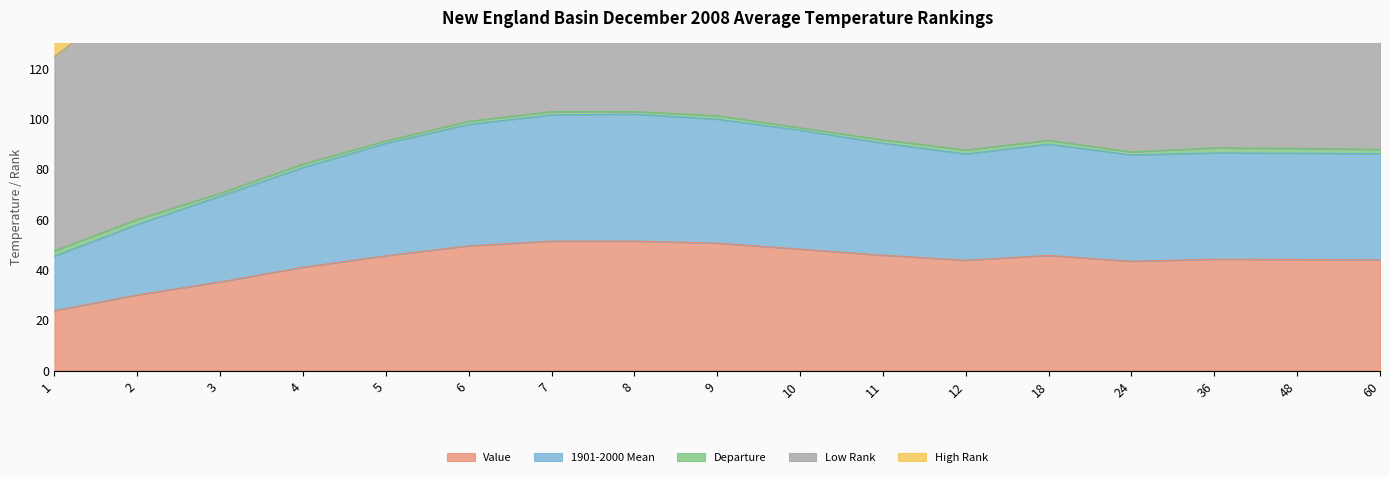

True or false: Low Rank and High Rank cross at least once.

False